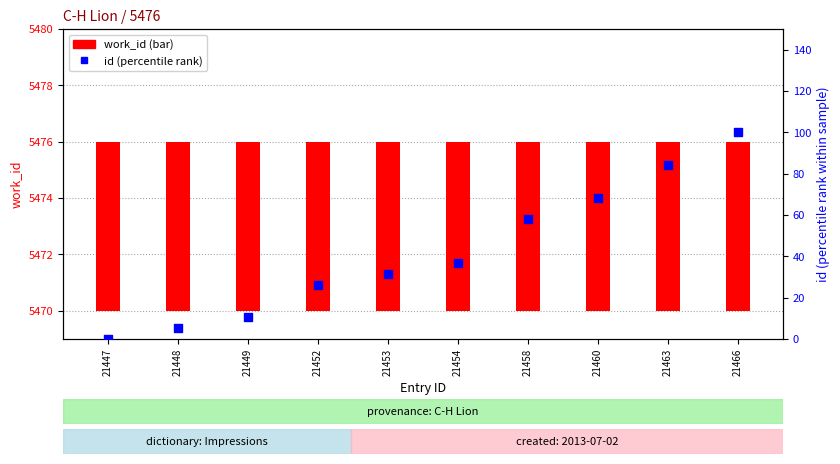

What are all the series names shown in the legend?

work_id, id (percentile rank)